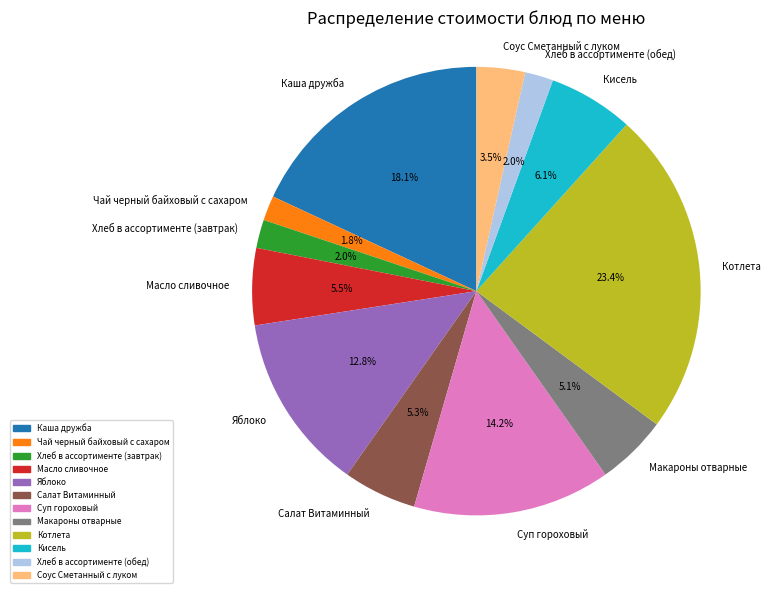

Which has a higher value, Салат Витаминный or Суп гороховый?

Суп гороховый